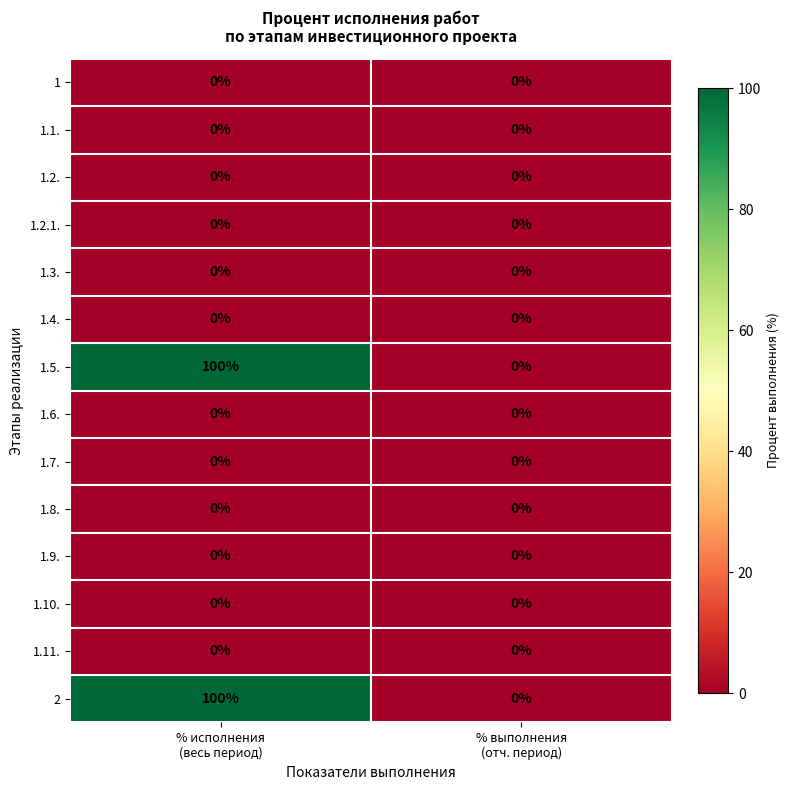

At which category is the sum across all series the highest?

% исполнения
(весь период)